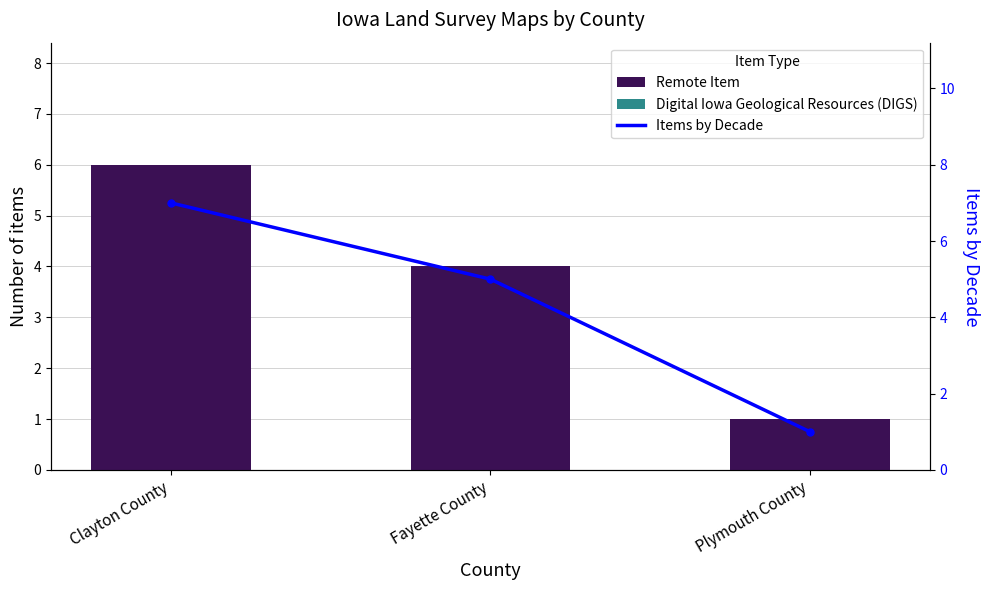

What is the value of the Items by Decade bar at the 1st from the left?

7